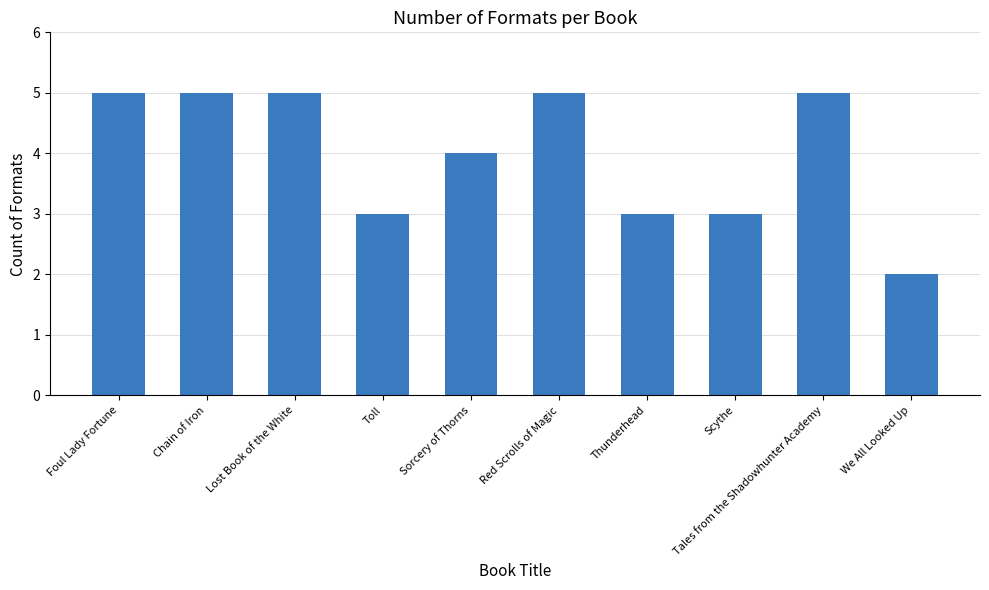

True or false: the data shows 9 at Tales from the Shadowhunter Academy.

False